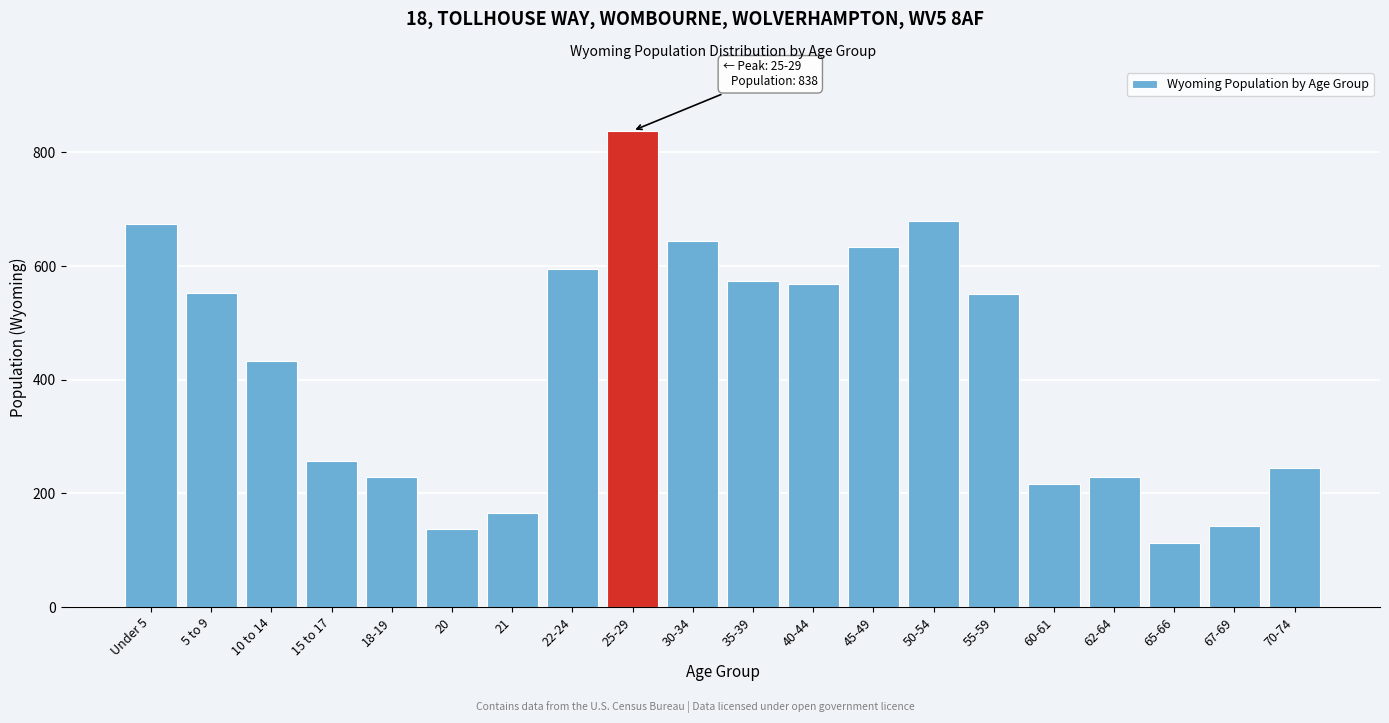

Which label corresponds to the largest value in the chart?

25-29